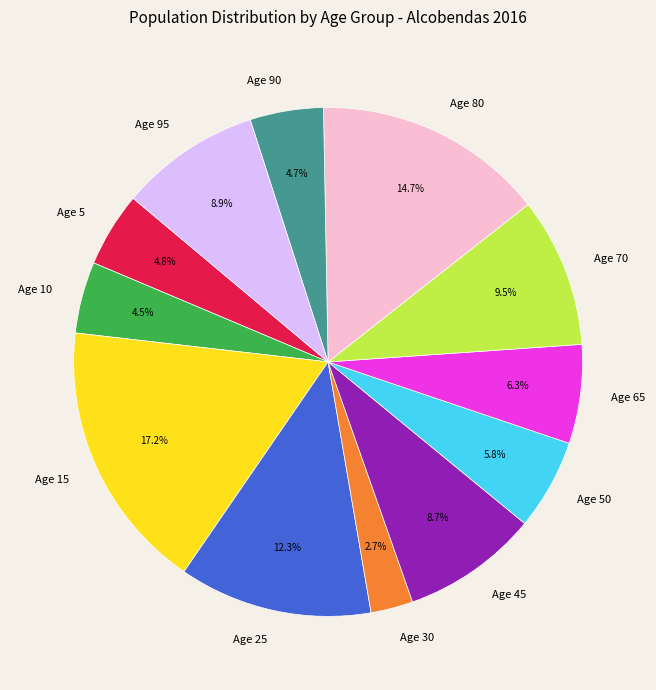

What portion of the pie excludes Age 45?

91.3%